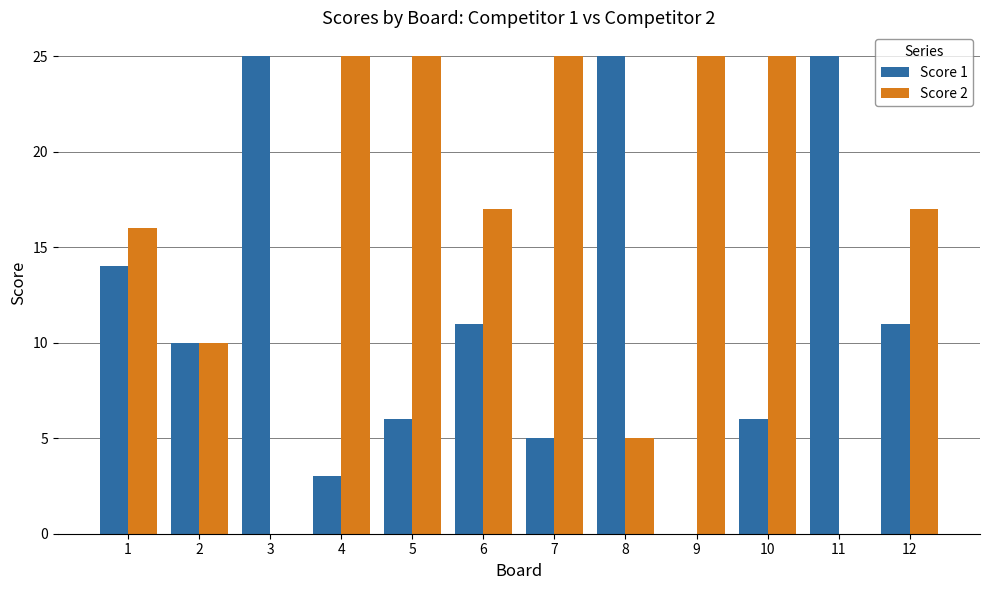

Are the bars grouped side by side (vs. stacked)?

Yes